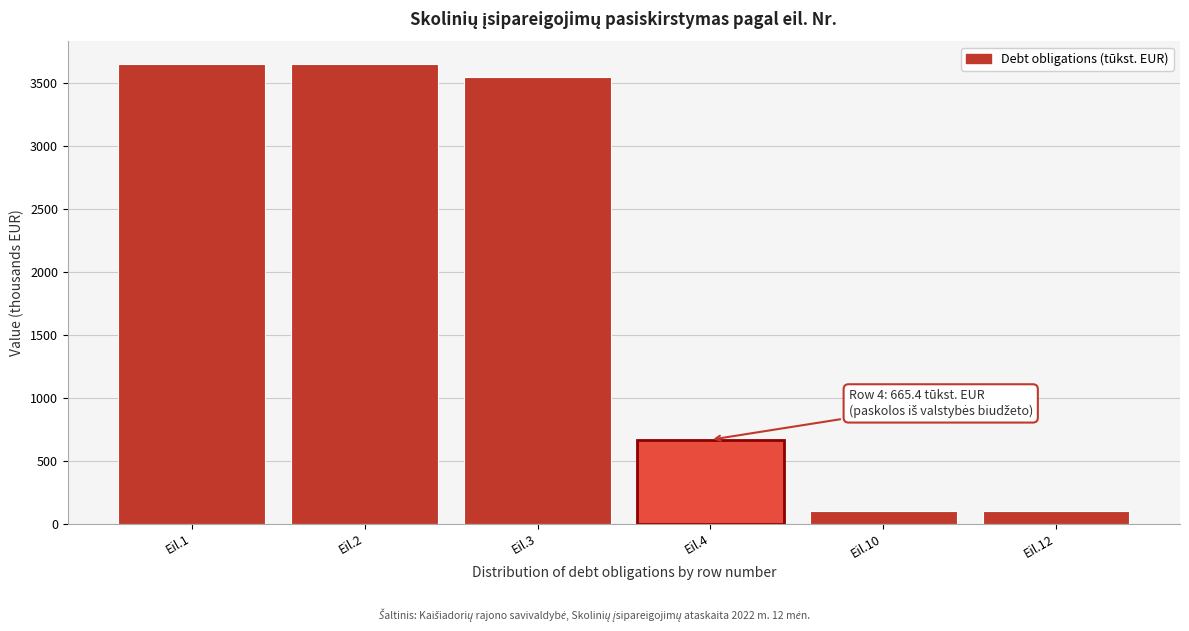

Reading right to left, extract all data points from this chart.

101.3	101.3	665.4	3544.5	3645.8	3645.8